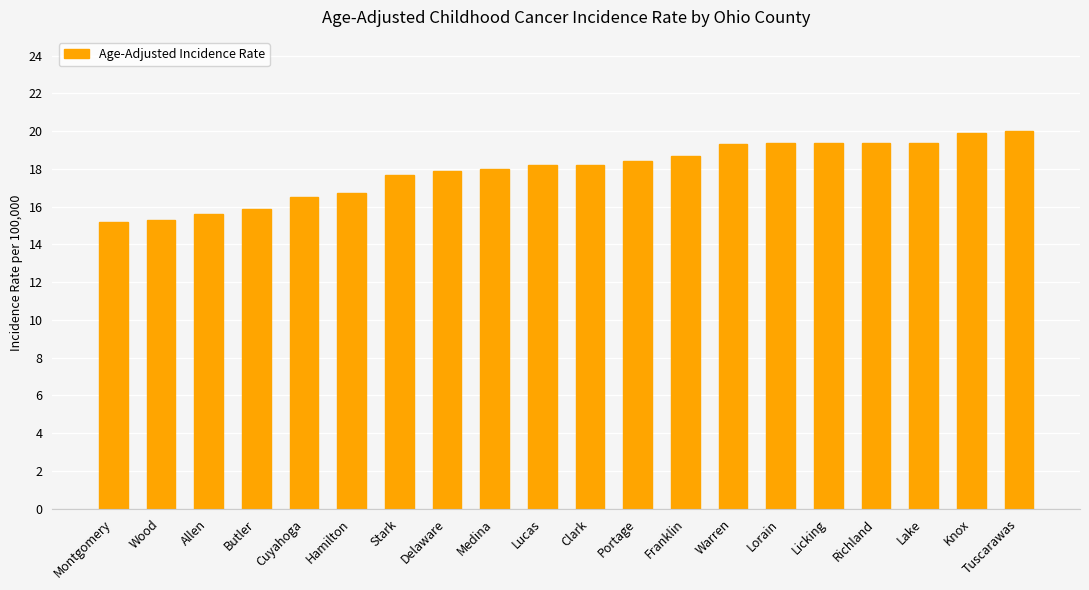

The chart shows a value of 15.2 at Montgomery. True or false?

True